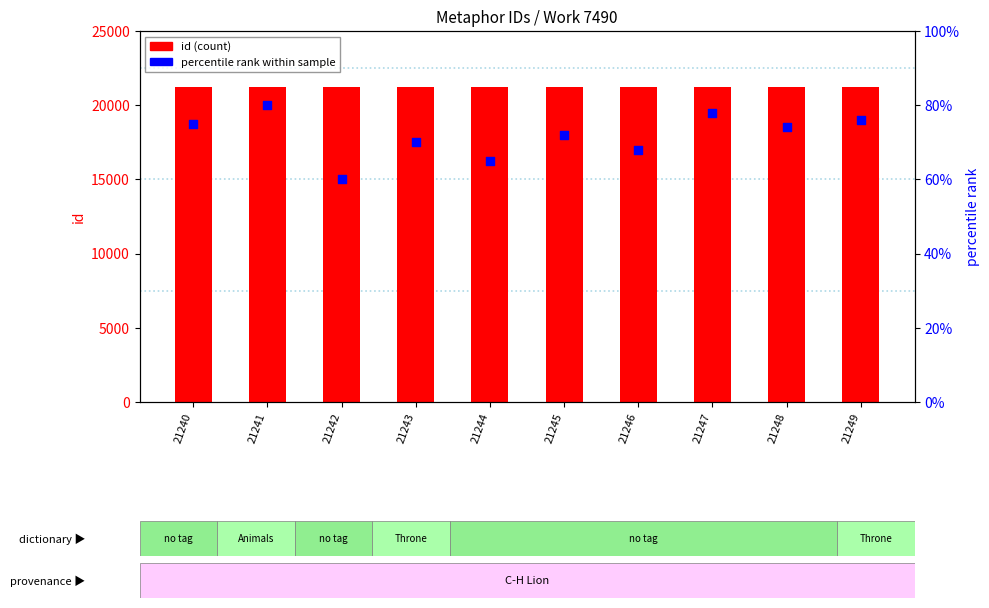

What are all the series names shown in the legend?

id (count), percentile rank